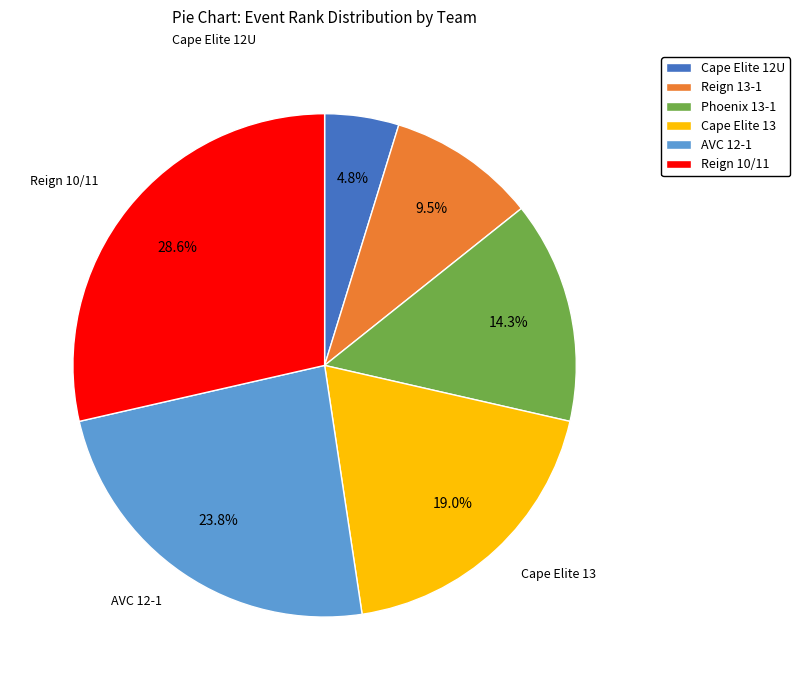

Is Cape Elite 12U the majority of the pie?

No